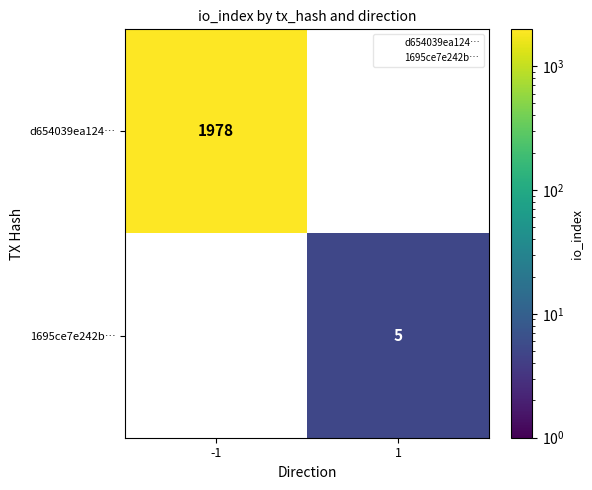

Between -1 and 1, which series saw the biggest shift?

d654039ea124…